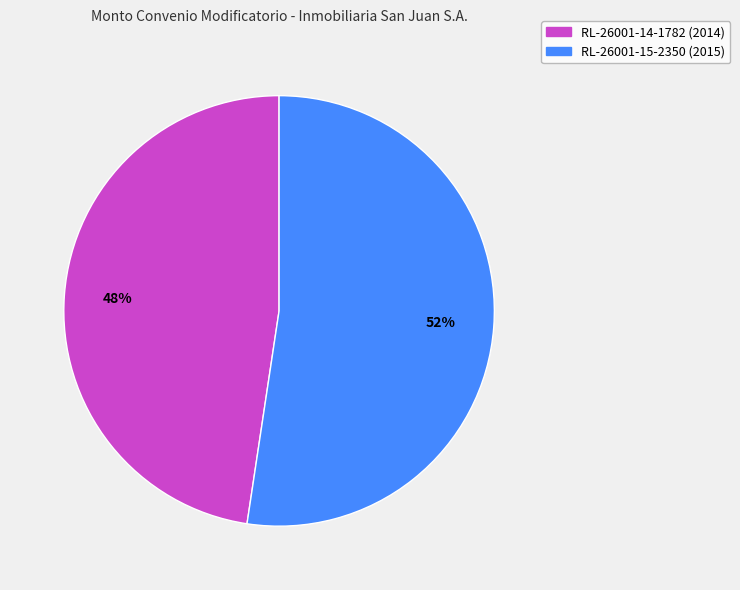

Rank the categories by value from lowest to highest.

RL-26001-14-1782 (2014), RL-26001-15-2350 (2015)